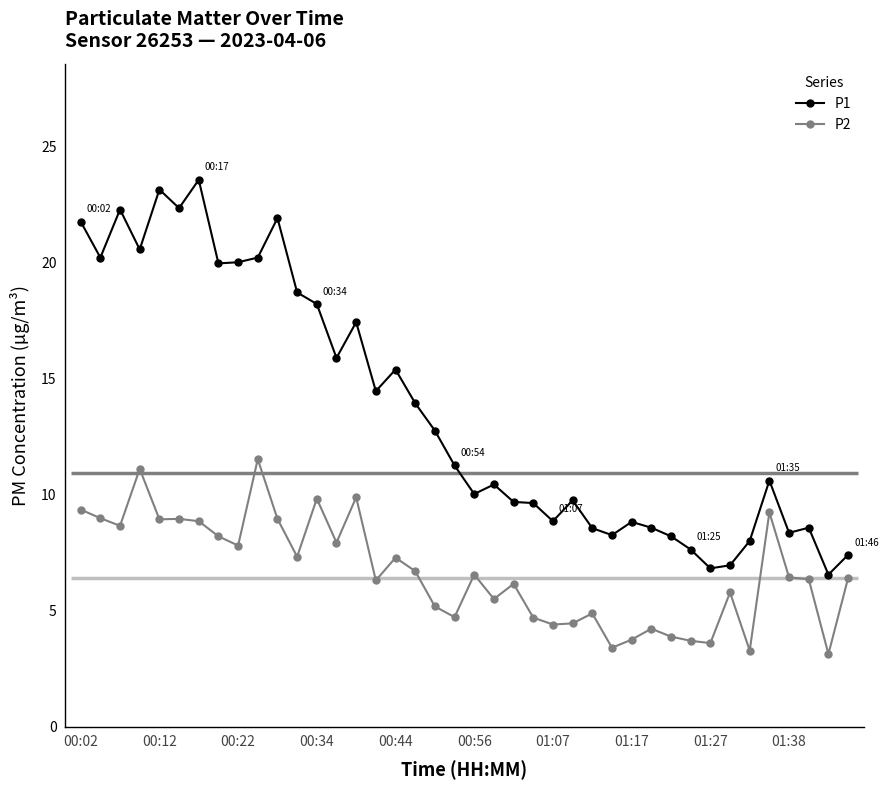

True or false: P1 has more than 1 points higher than both neighbors.

True